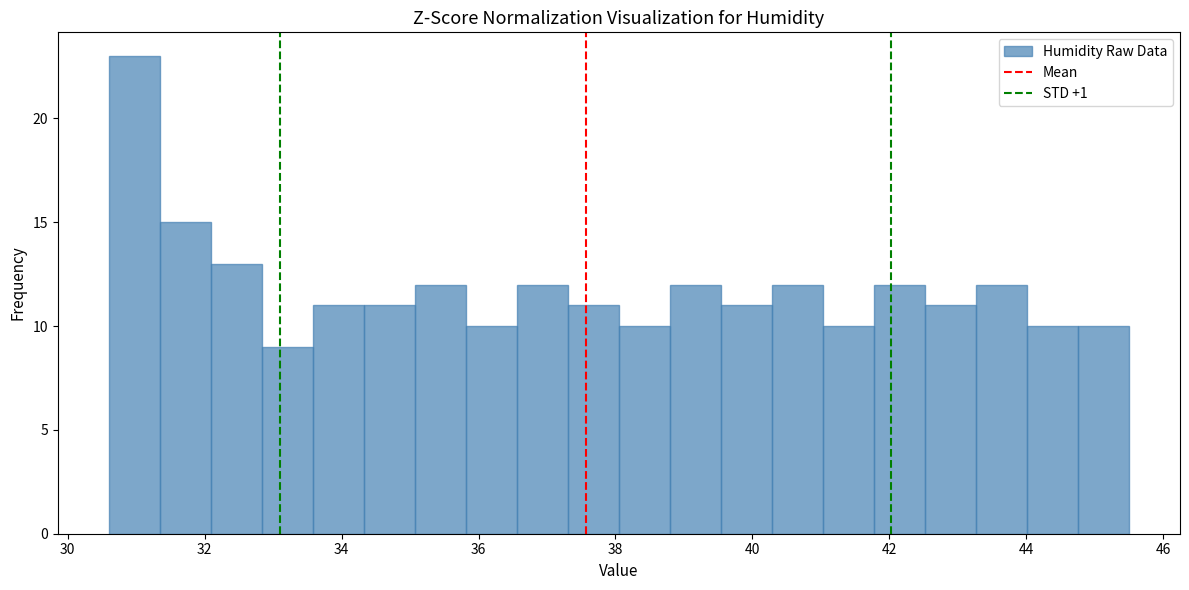

Around what value on the x-axis is the tallest bar? Give the approximate position of its centre, as read against the axis.

31.0